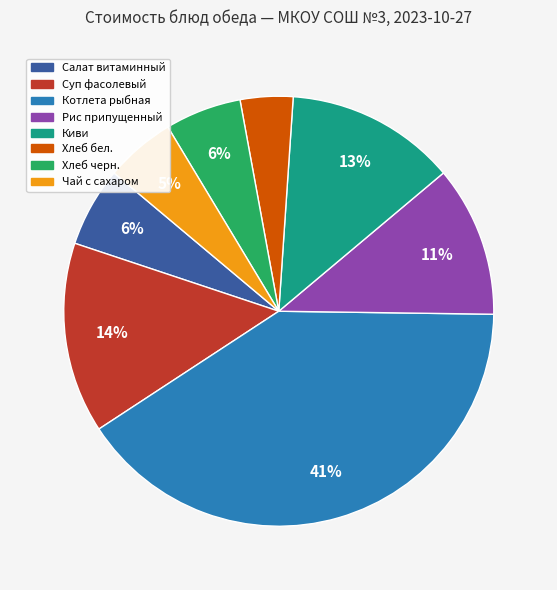

To the nearest percent, what is the combined percentage of Киви and Суп фасолевый?

27%